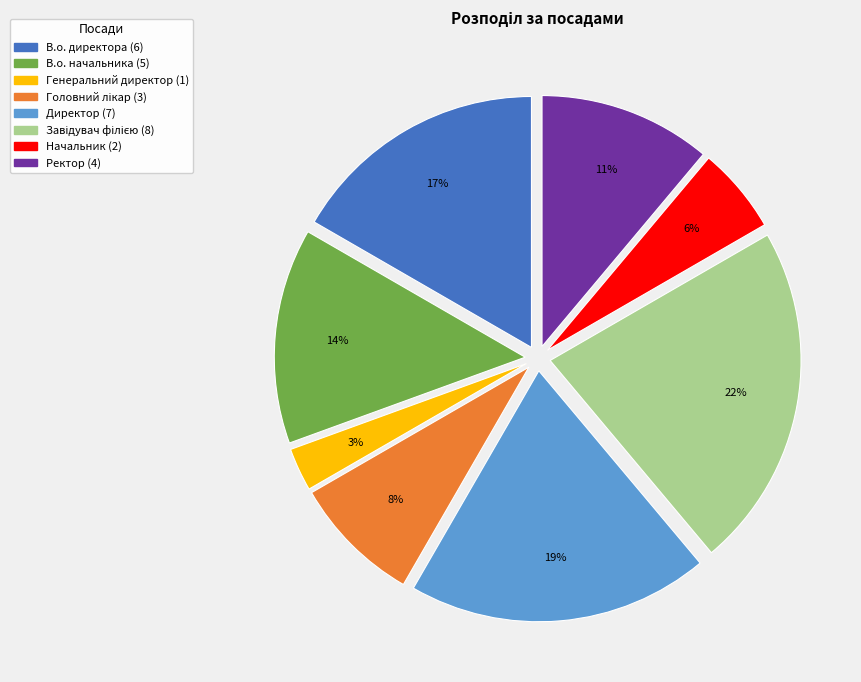

Does any single category account for the majority?

No